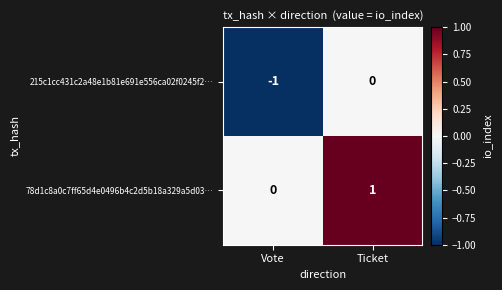

At Vote, list the series in order from largest to smallest.

78d1c8a0c7ff65d4e0496b4c2d5b18a329a5d03…, 215c1cc431c2a48e1b81e691e556ca02f0245f2…